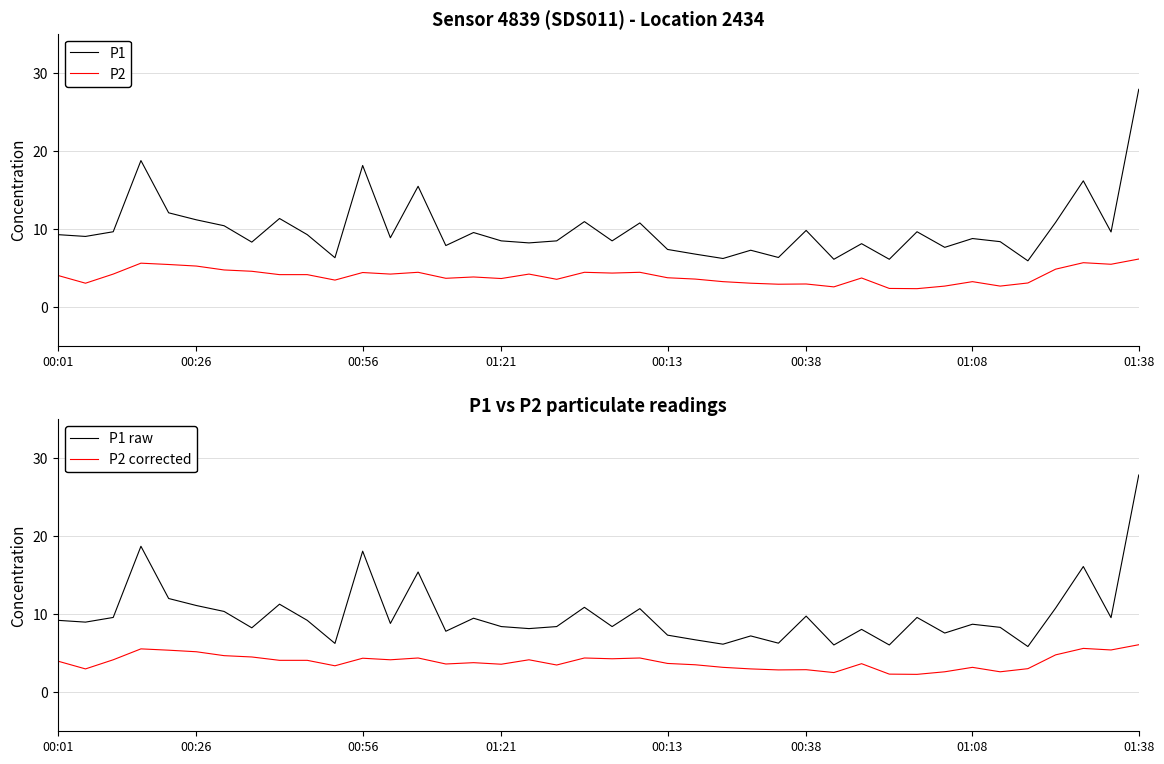

What is the average value of the P1 series?

10.0